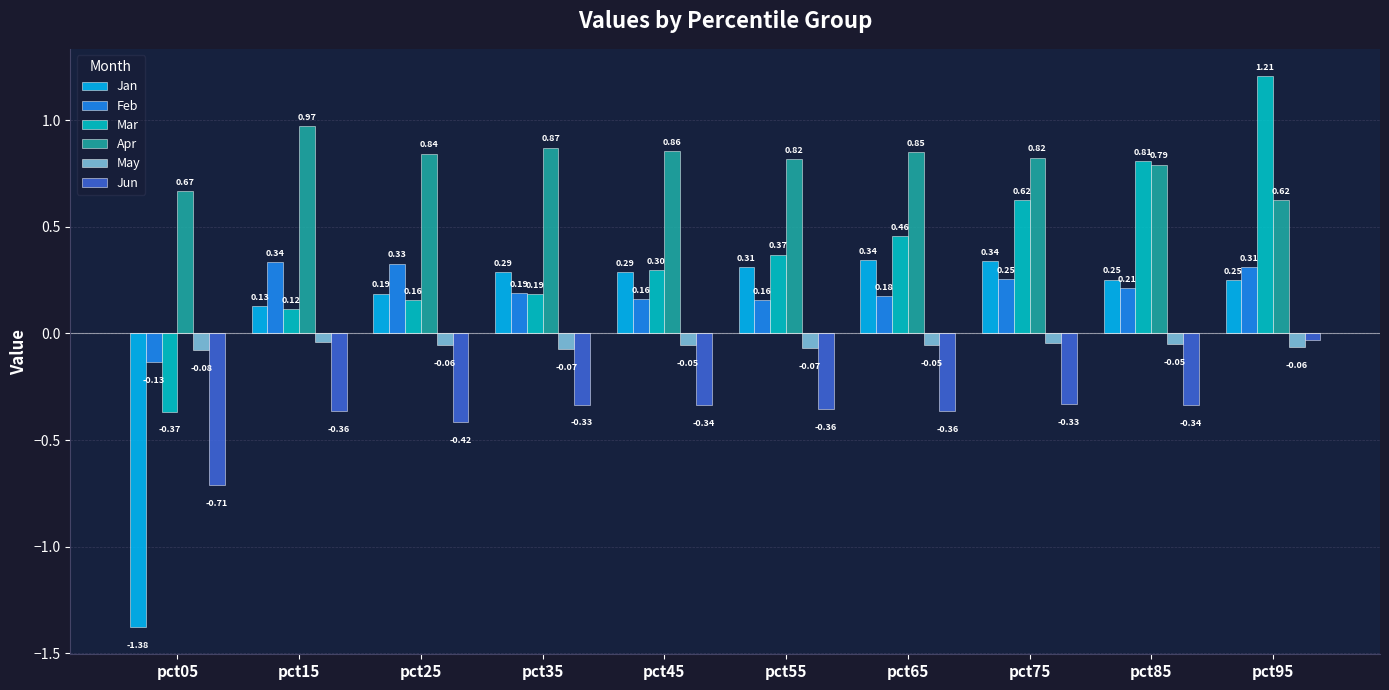

What is the sum of all Jun values?

-3.6